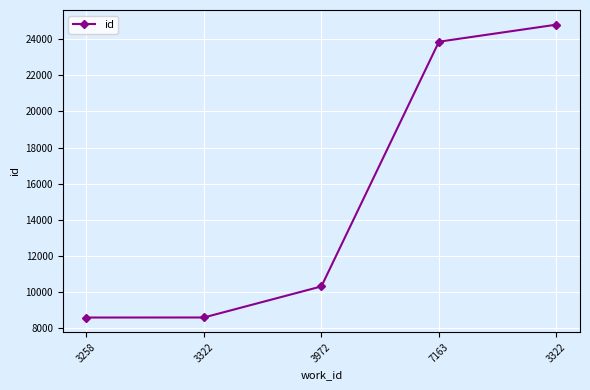

Which category has the highest value across all series?

3322